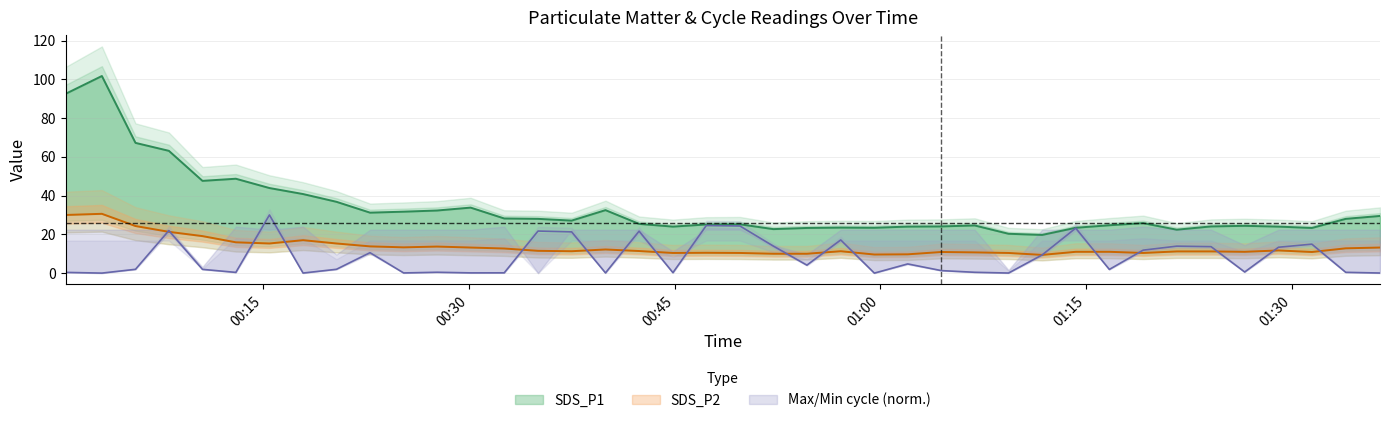

Between 2022/12/09 01:04:27 and 2022/12/09 00:20:21, which is larger?

2022/12/09 00:20:21